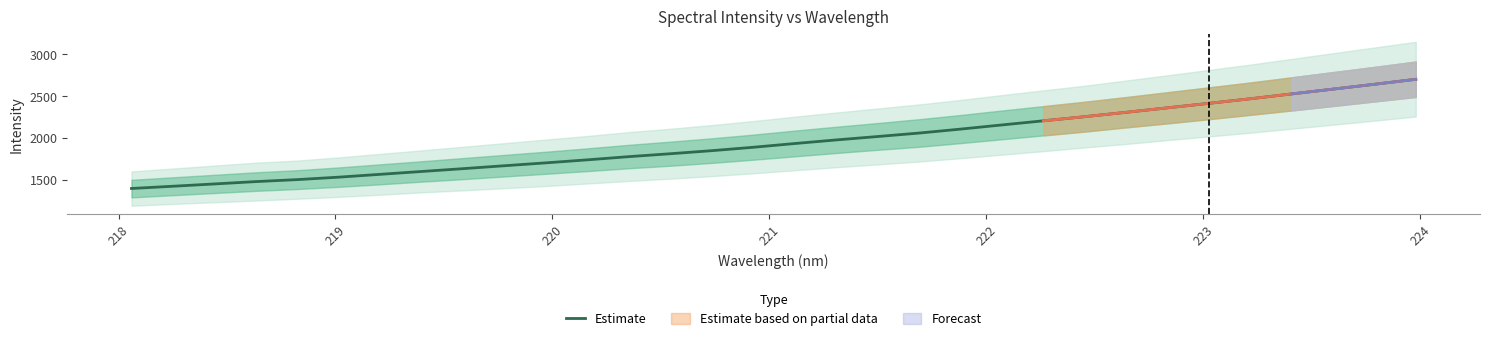

What is the maximum value for Estimate?

2700.4